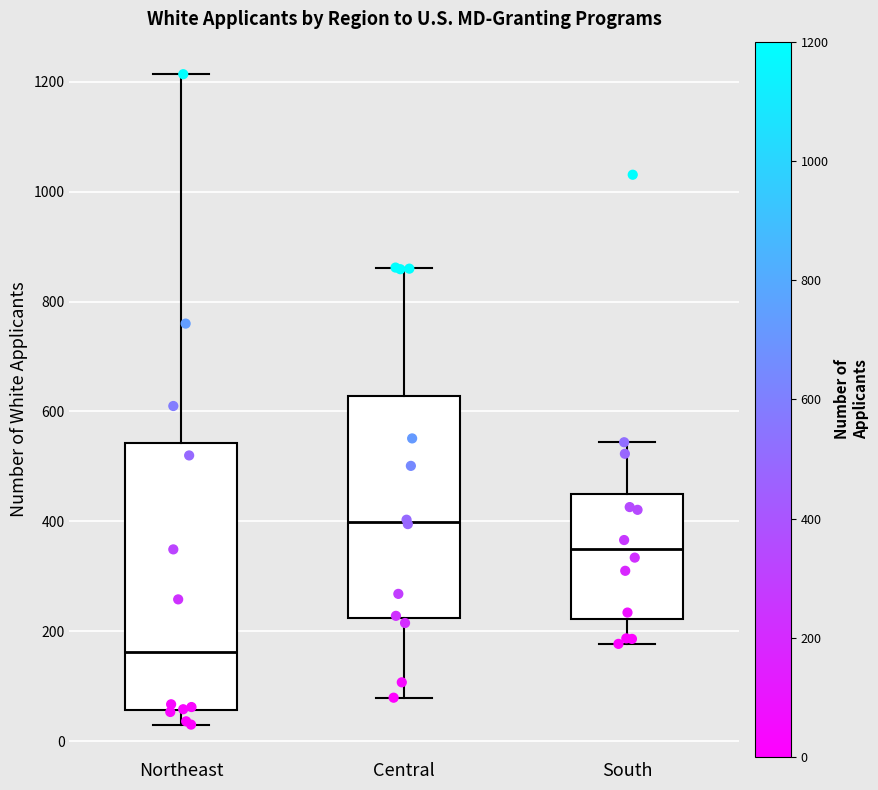

Which box's median line is the highest?

Central